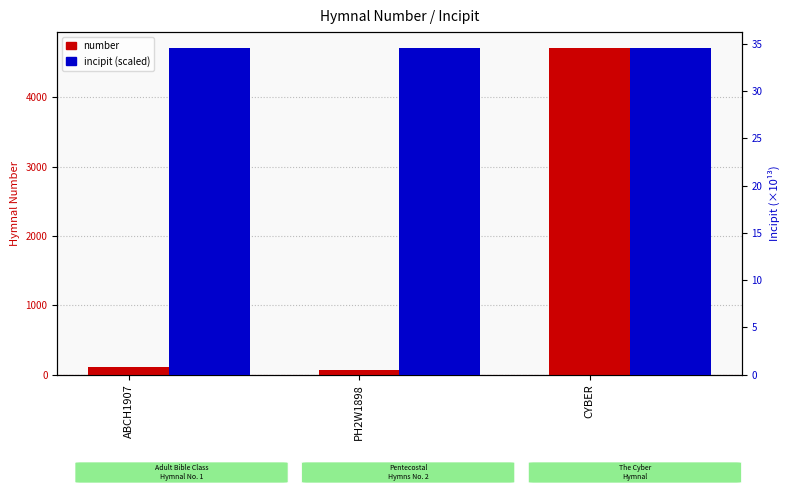

True or false: incipit (scaled) has a value of 34.5 at CYBER.

True